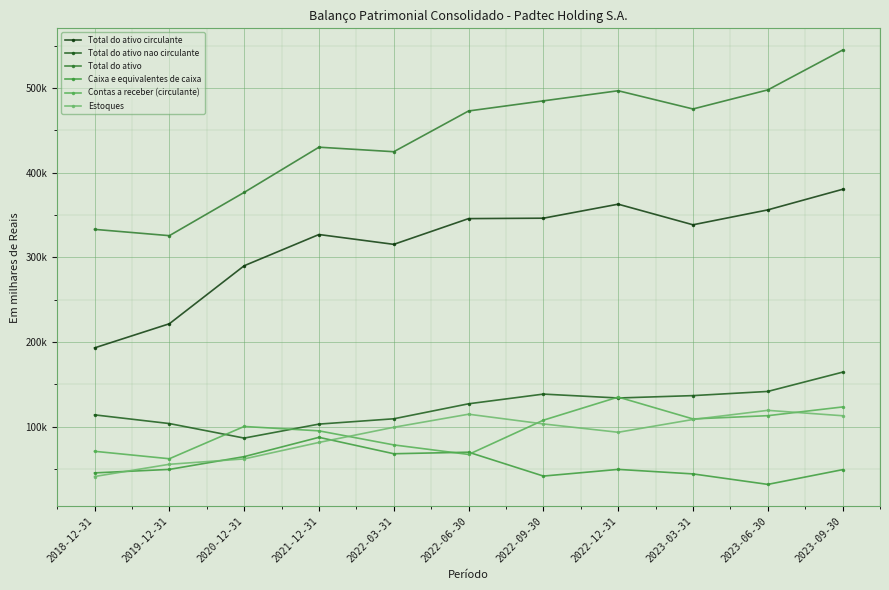

Does the chart have visible grid lines?

Yes